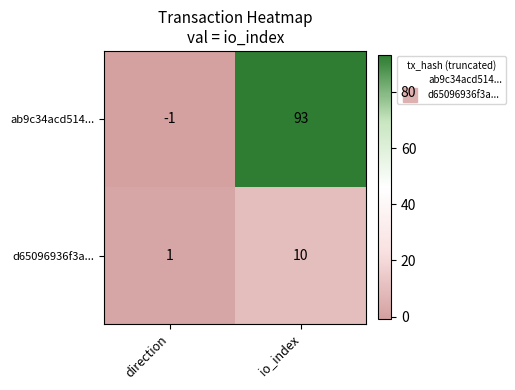

At which label is d65096936f3a... closest to 5?

direction